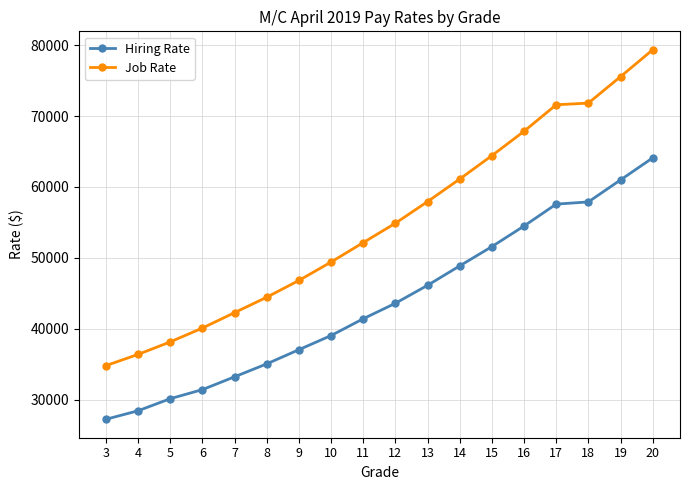

True or false: Hiring Rate and Job Rate intersect in this chart.

False